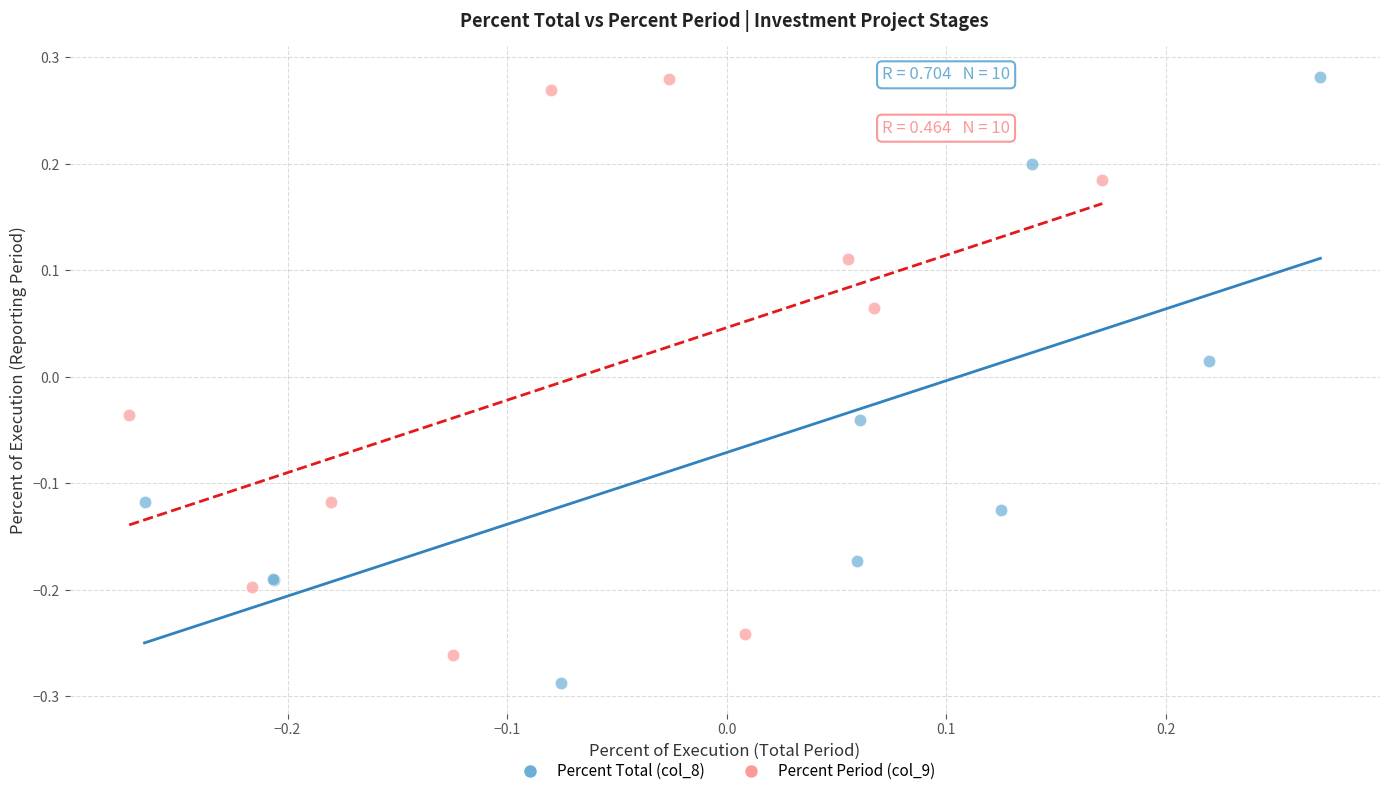

Which series contains the lowest Y value?

Percent Total (col_8)